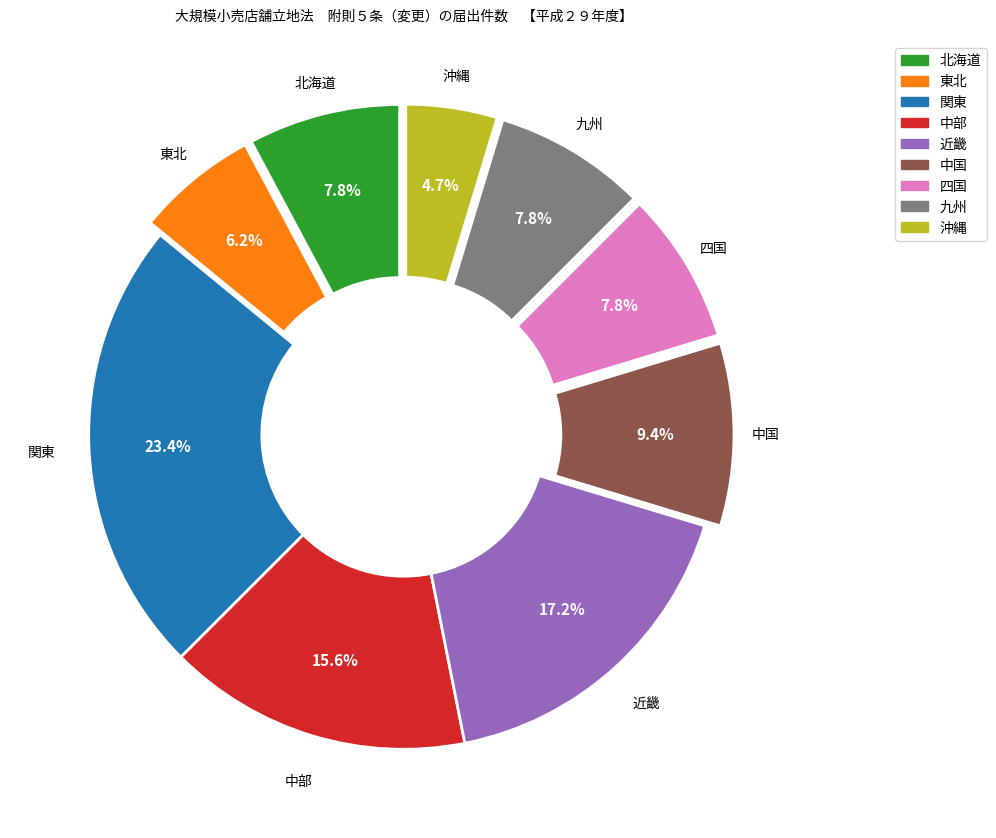

Combined, do 中部 and 近畿 account for over 50%?

No